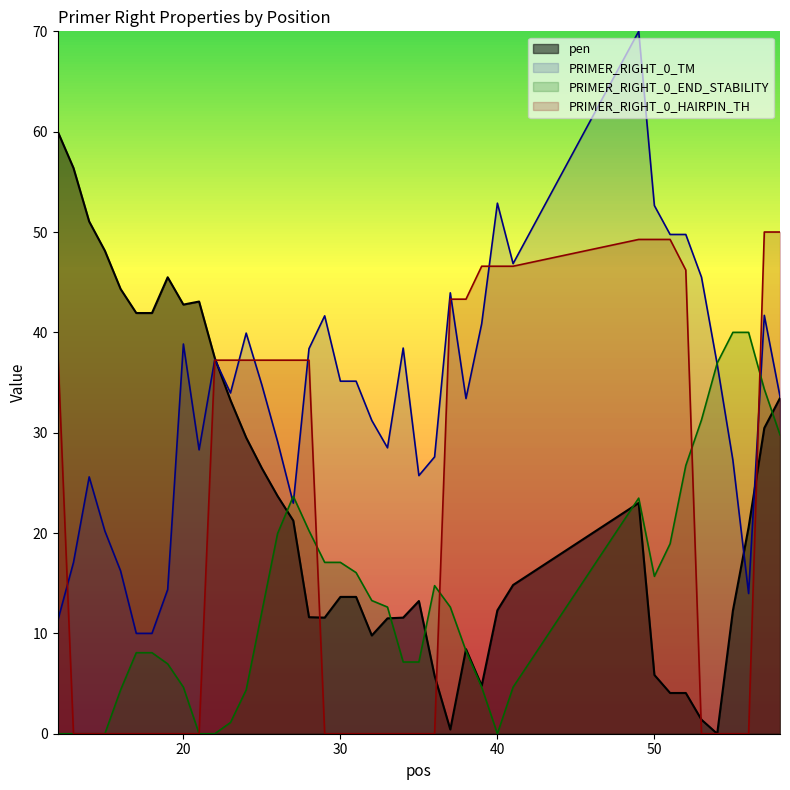

How many lines are shown in the chart?

4